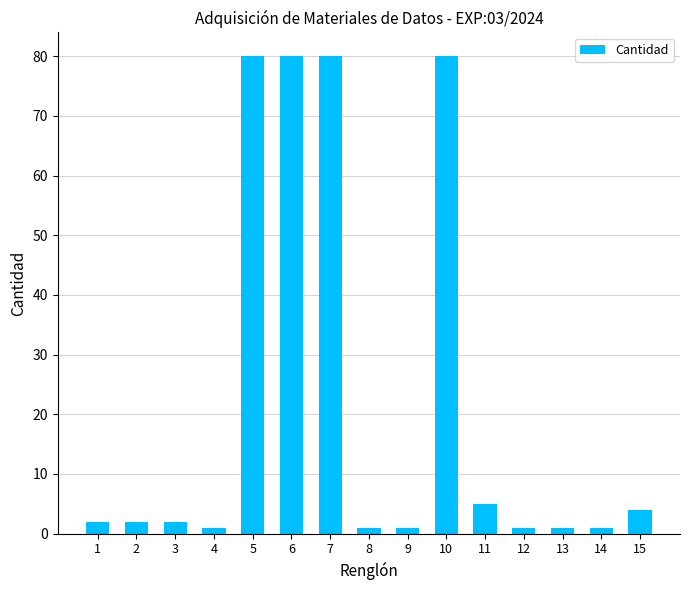

Reading right to left, transcribe all the data shown in this chart.

15=4	14=1	13=1	12=1	11=5	10=80	9=1	8=1	7=80	6=80	5=80	4=1	3=2	2=2	1=2